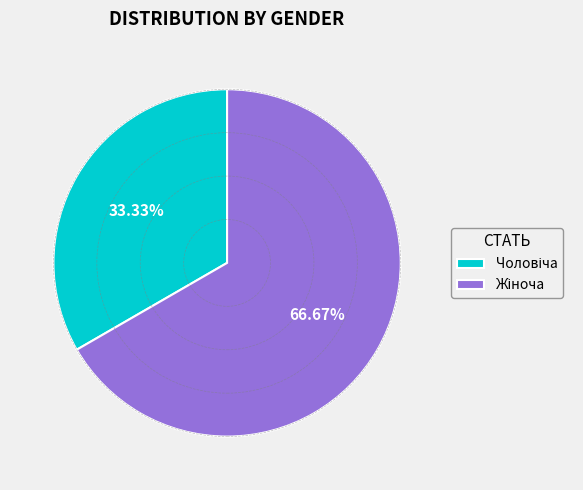

Is there a majority slice in this chart?

Yes